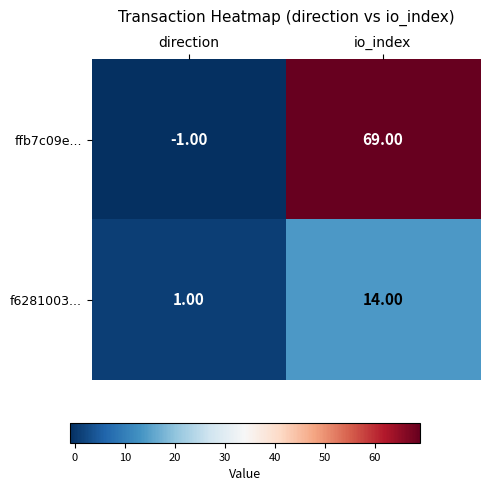

Where is f6281003... nearest to the value 7?

direction